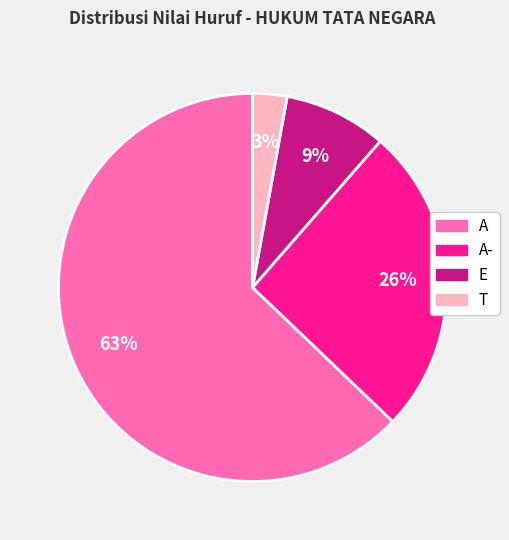

To the nearest percent, what is the average slice percentage?

25%